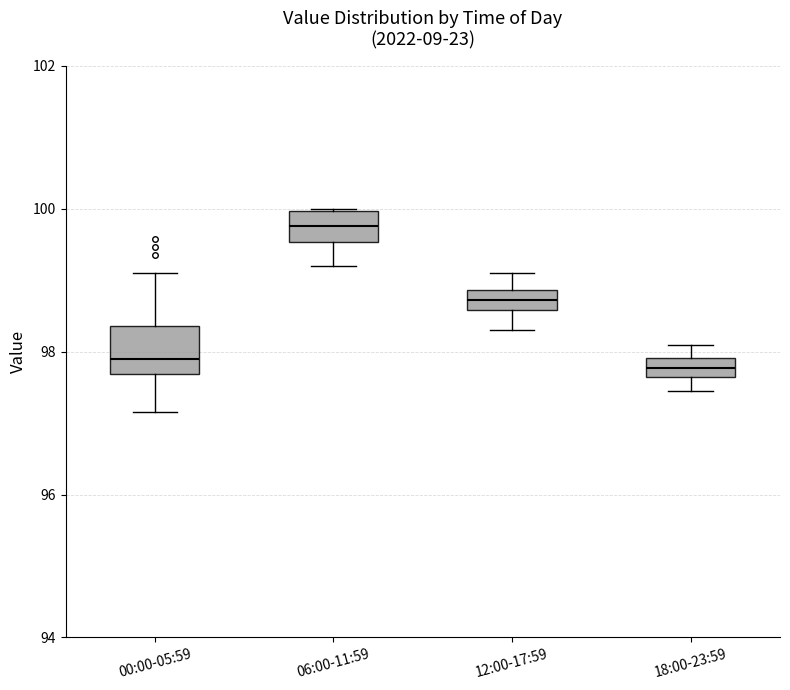

Where is the lower edge of the box for 06:00-11:59 on the y-axis? The values are not printed on the chart, so give them approximately, as read against the axis.

99.6